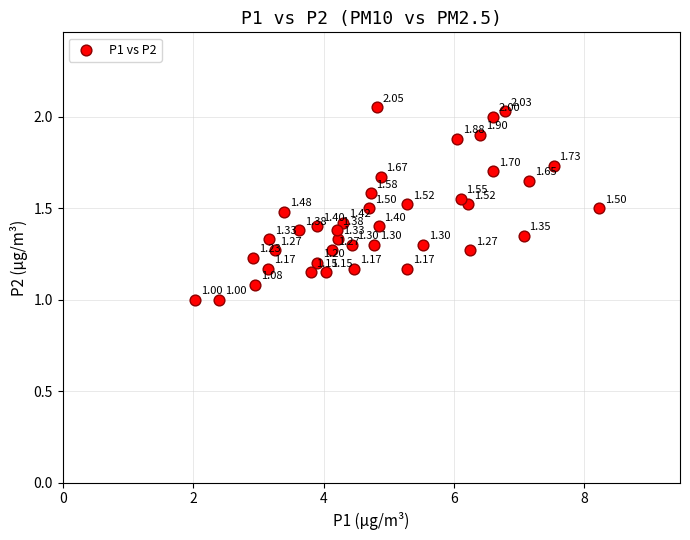

What is the range of X values (max minus min)?

6.2